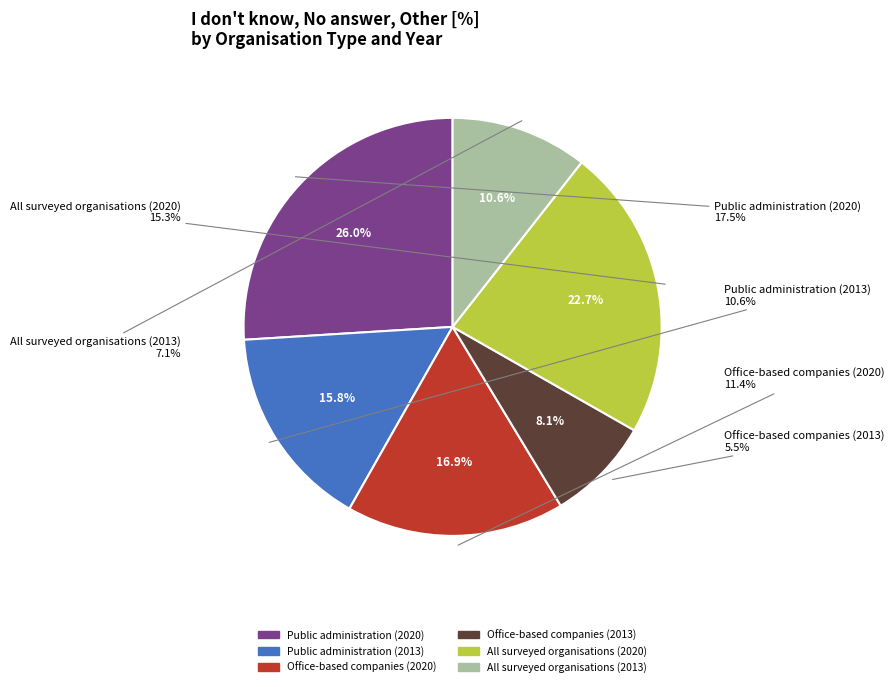

What percentage is the All surveyed organisations (2020) slice, to the nearest percent?

23%